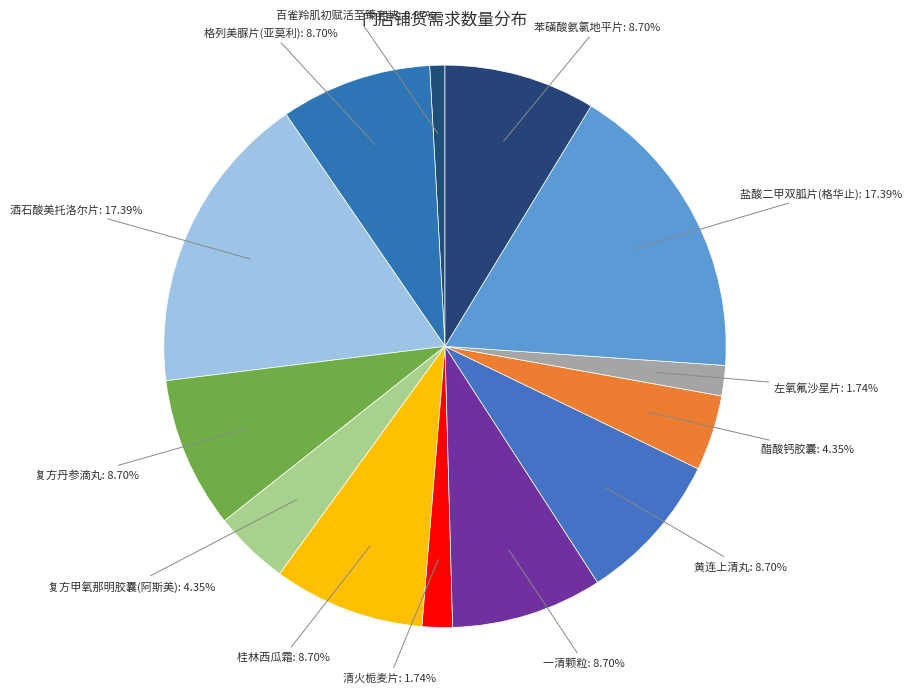

To the nearest percent, what is the difference between the largest and smallest slice percentages?

17%